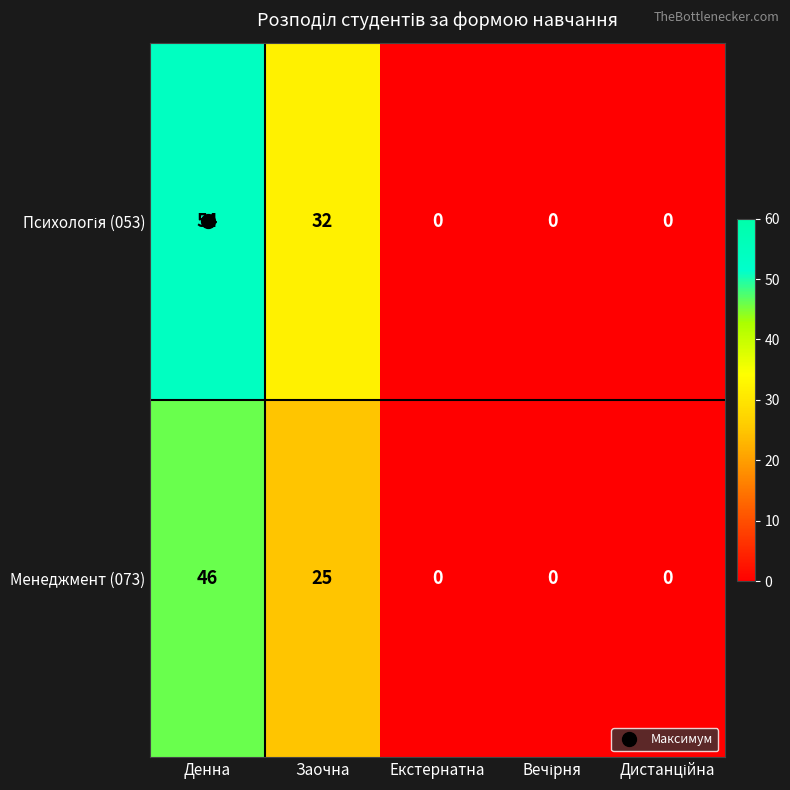

What is the difference between the maximum and minimum values in the Менеджмент (073) series?

46